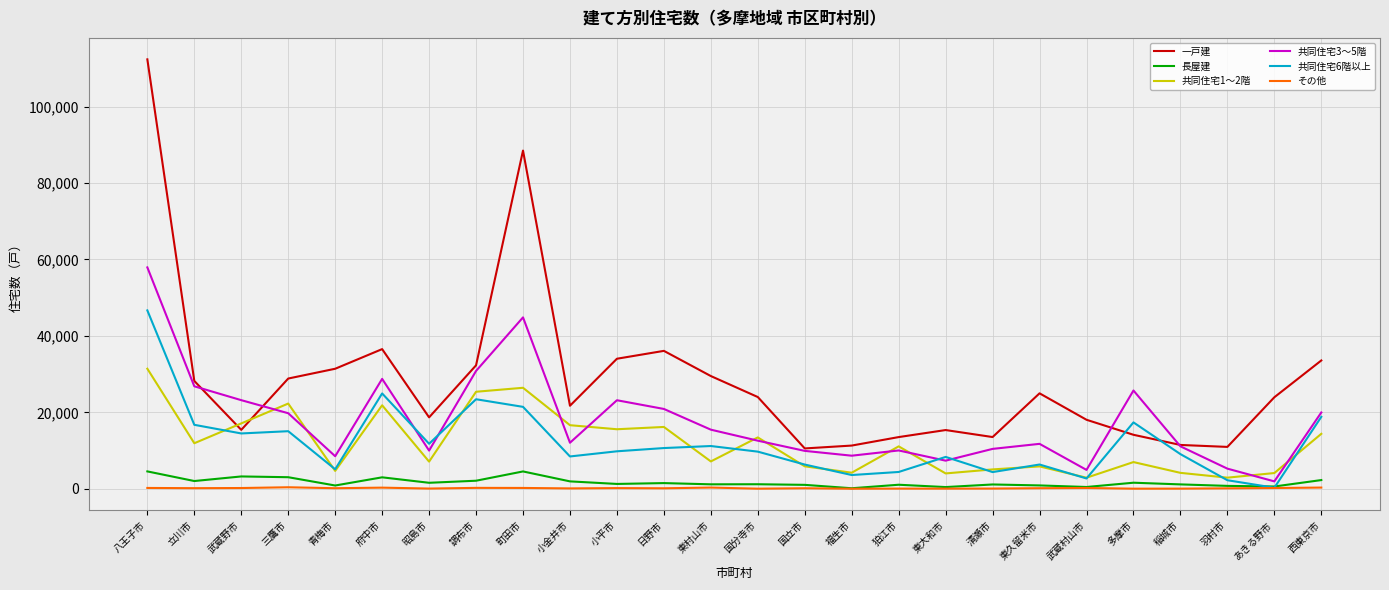

Which series has the largest range (max minus min)?

一戸建